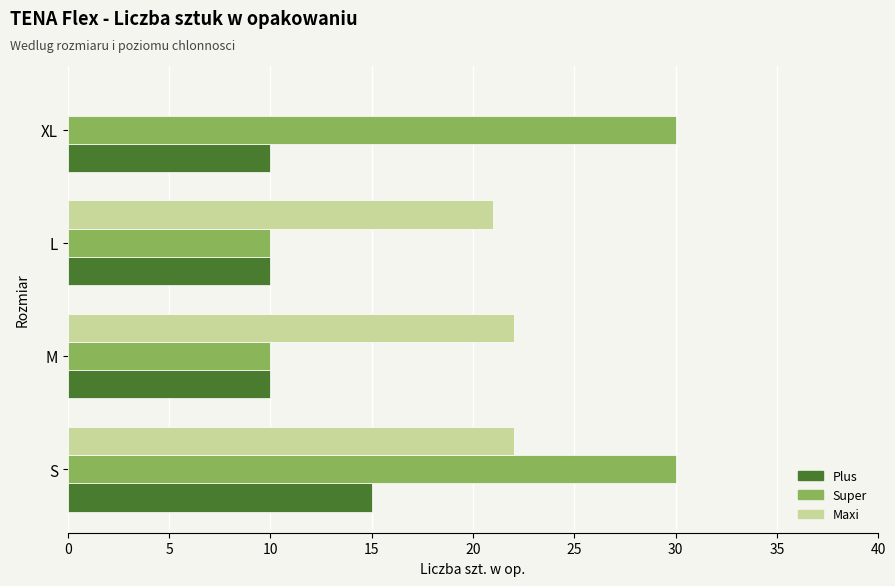

Which series has the largest range (max minus min)?

Maxi